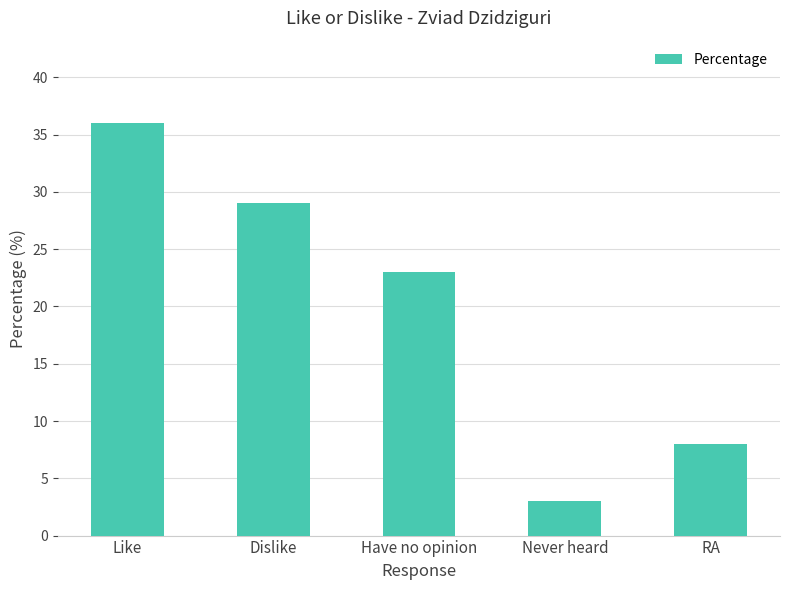

Reading left to right, extract all data points from this chart.

Like=36	Dislike=29	Have no opinion=23	Never heard=3	RA=8